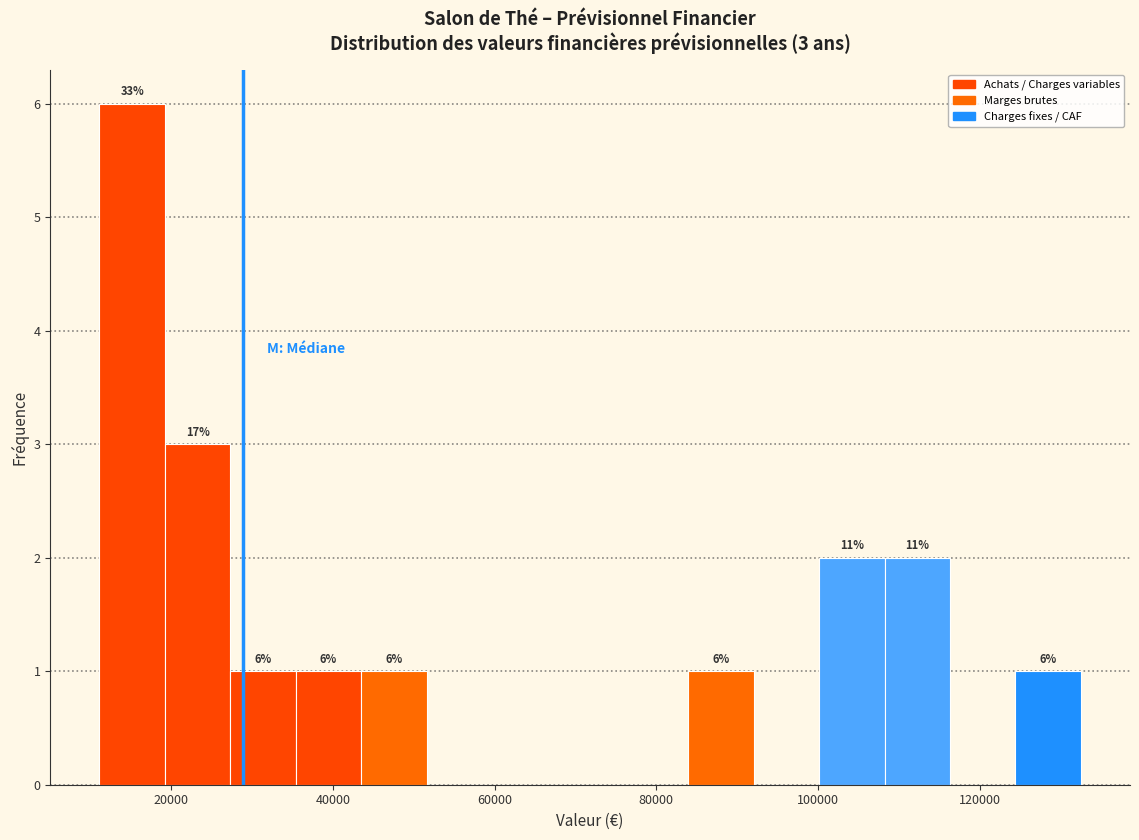

Over which range of the x-axis is the bar tallest?

12000 to 20000